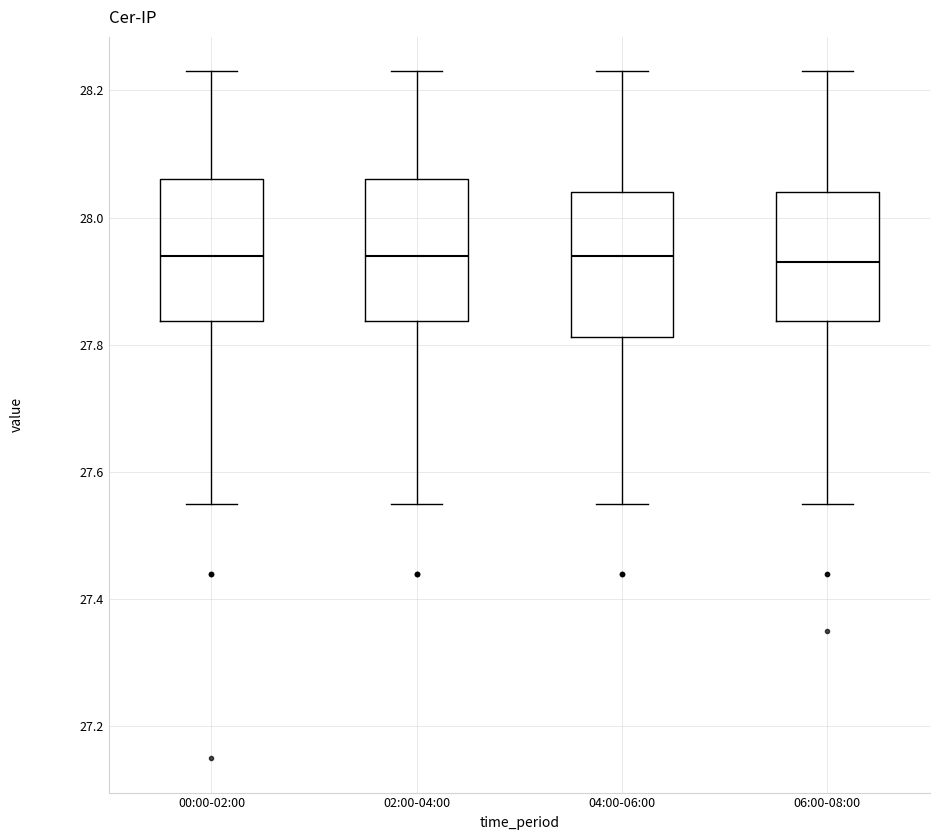

Reading left to right, transcribe this box plot: for each box, give where its median line is, the range the box spans, and where its two whiskers end, as read against the y-axis. The values are not printed on the chart, so give them approximately, as read against the axis.

00:00-02:00: median 27.94, box 27.84 to 28.06, whiskers 27.56 to 28.24
02:00-04:00: median 27.94, box 27.84 to 28.06, whiskers 27.56 to 28.24
04:00-06:00: median 27.94, box 27.82 to 28.04, whiskers 27.56 to 28.24
06:00-08:00: median 27.94, box 27.84 to 28.04, whiskers 27.56 to 28.24